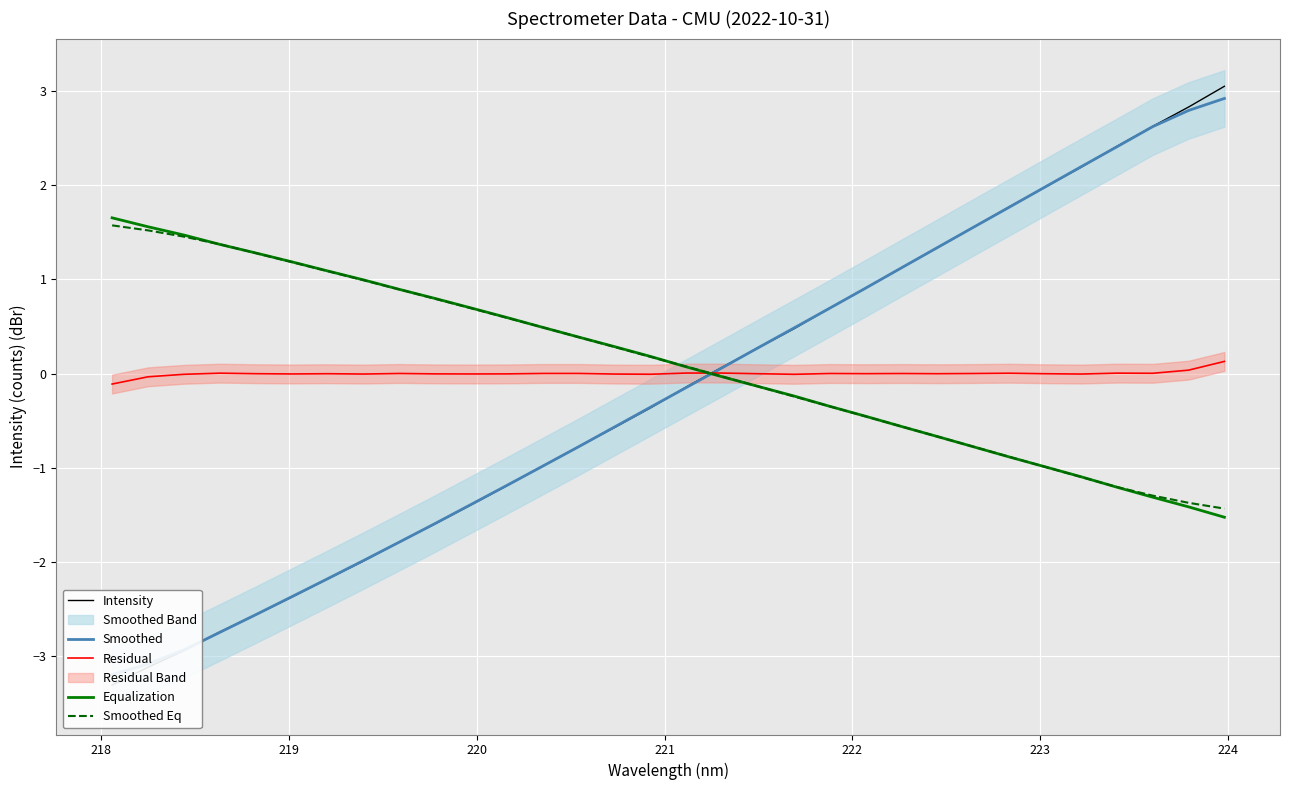

What is the highest value of the Equalization series?

1.7